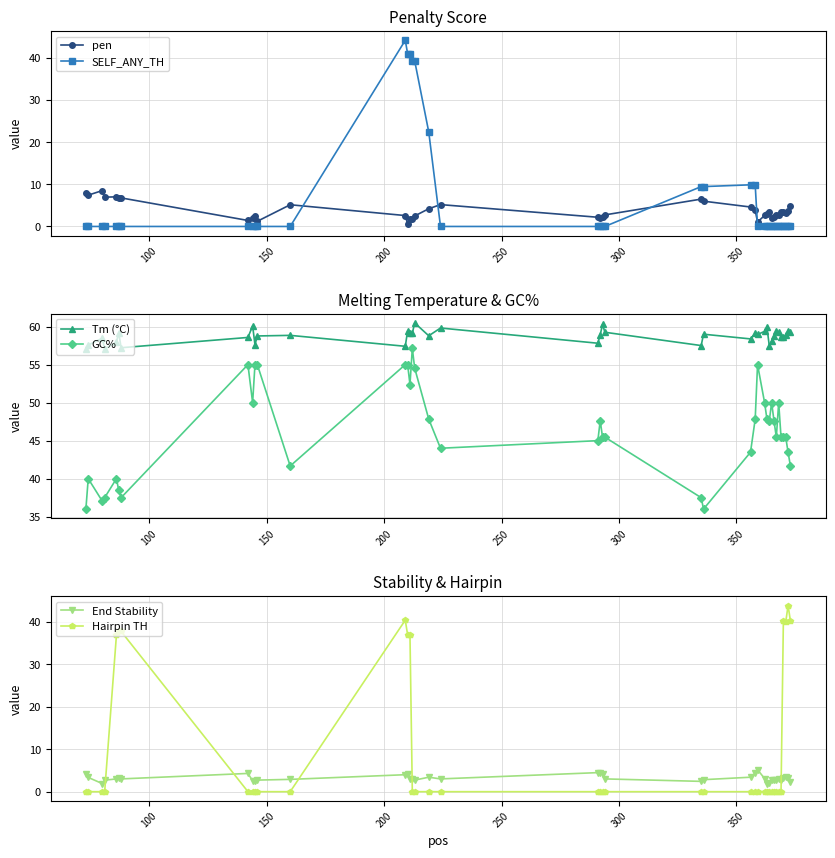

What is the difference between the second highest and minimum values in the Hairpin TH series?

40.4